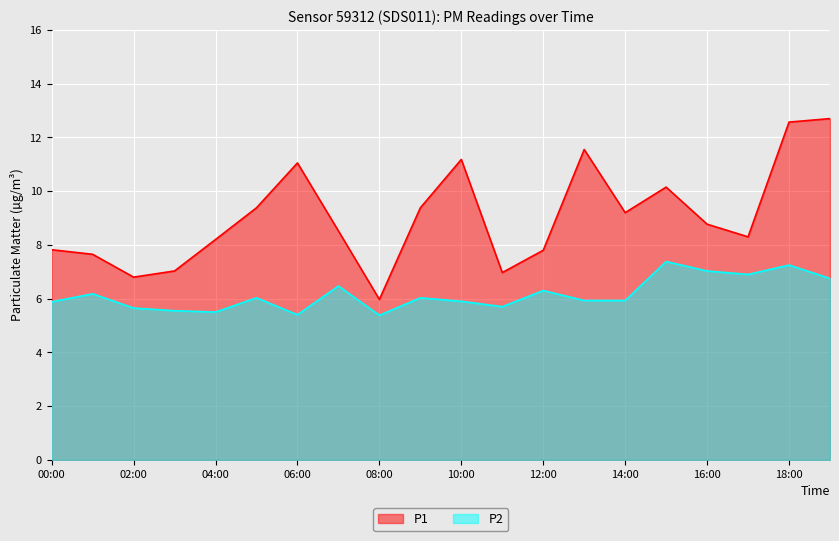

How many lines are shown in the chart?

2